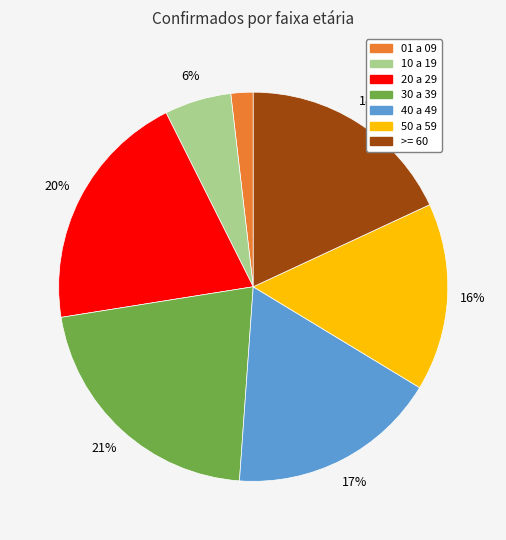

Is there a majority slice in this chart?

No